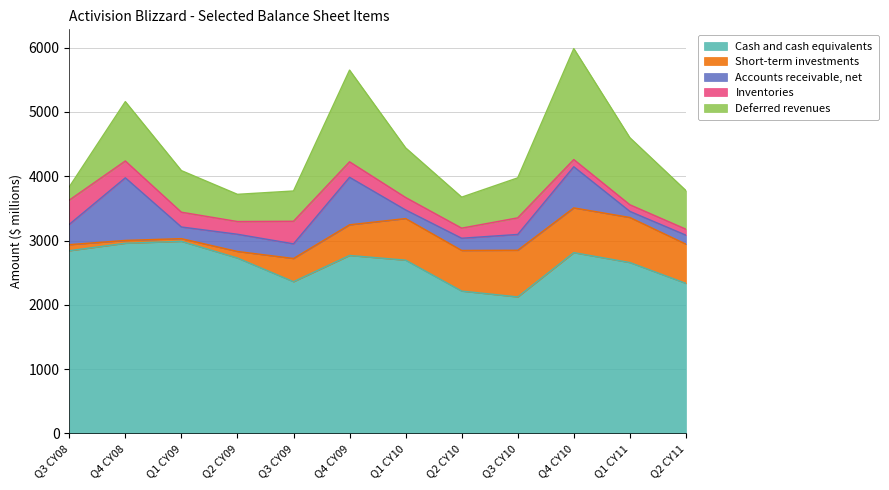

Rank the series at Q4 CY10 from highest to lowest value.

Cash and cash equivalents, Deferred revenues, Short-term investments, Accounts receivable, net, Inventories